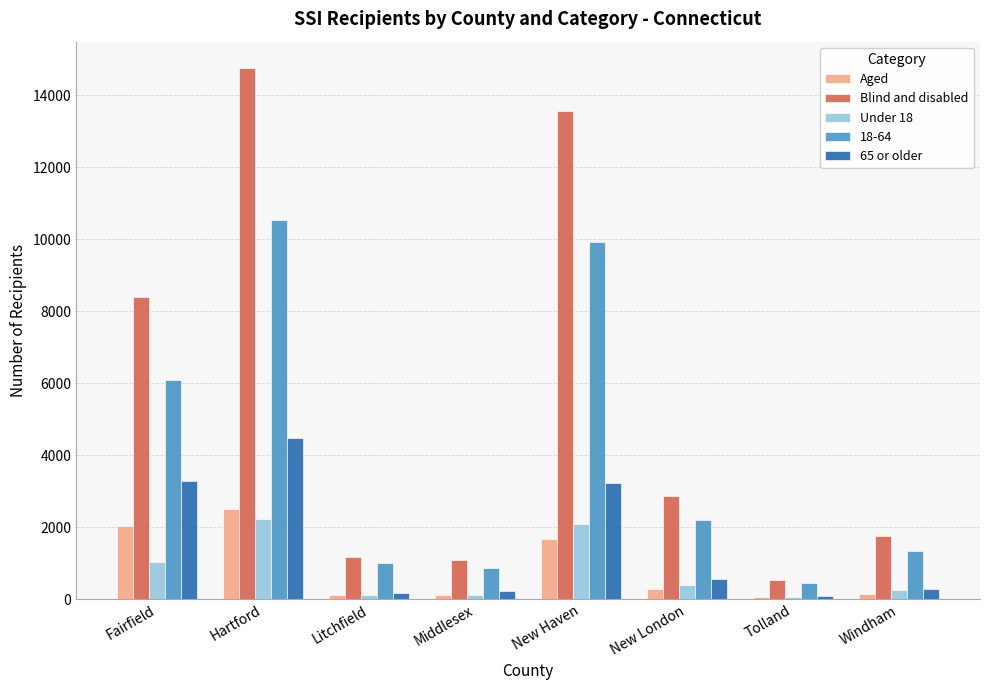

What are all the series names shown in the legend?

Aged, Blind and disabled, Under 18, 18-64, 65 or older